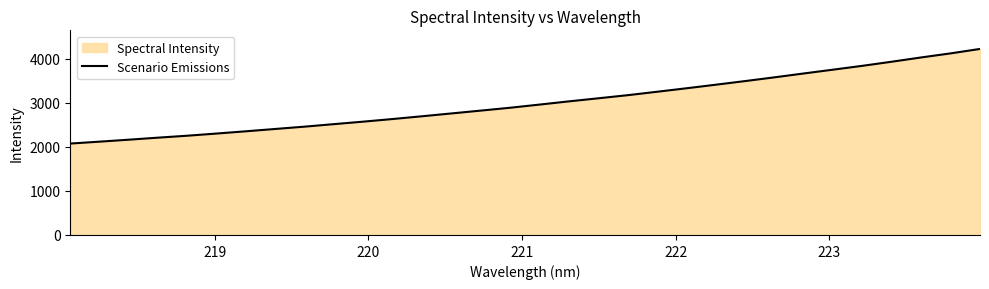

What is the average value?

3001.9